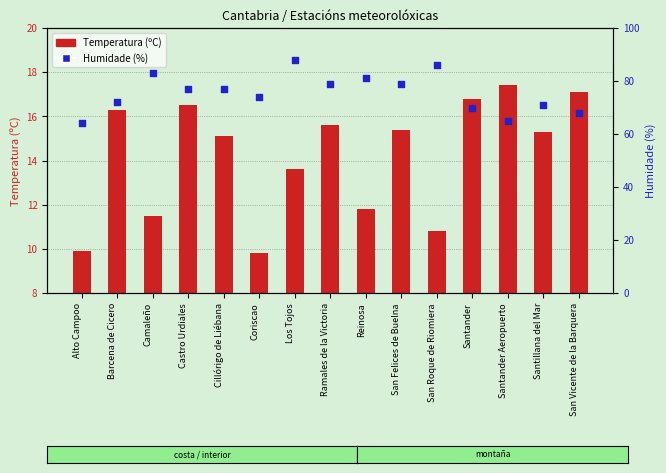

What are all the series names shown in the legend?

Temperatura (ºC), Humidade (%)